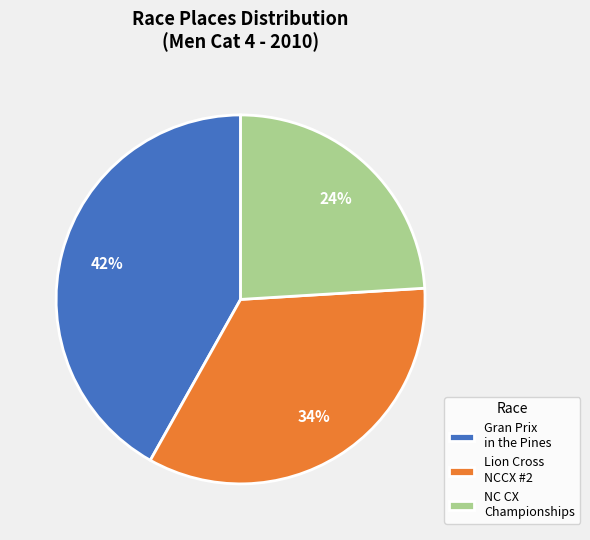

Rank the categories by value from highest to lowest.

Gran Prix in the Pines, Lion Cross NCCX #2, NC CX Championships